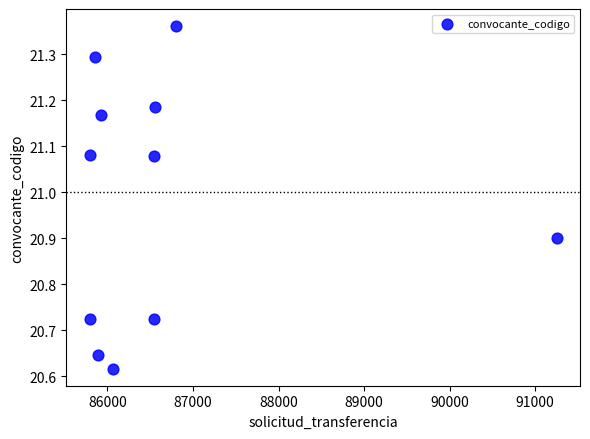

What is the average Y value?

21.0